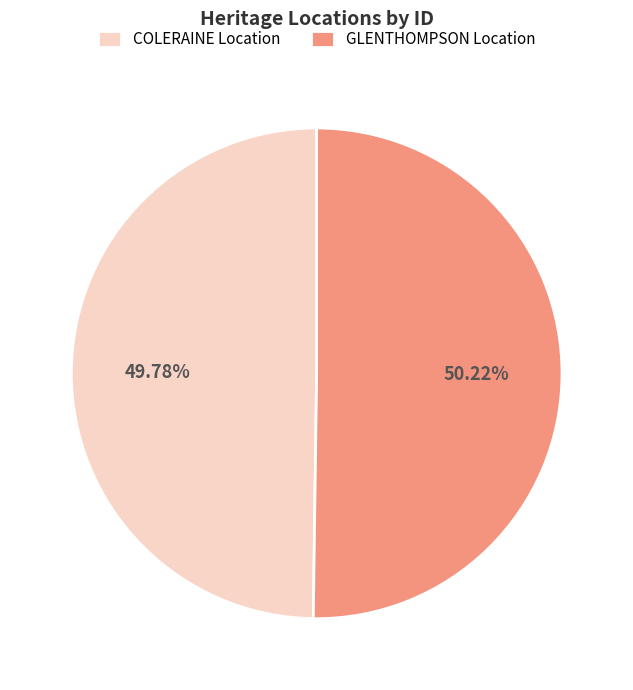

Combined, do COLERAINE Location and GLENTHOMPSON Location account for over 50%?

Yes